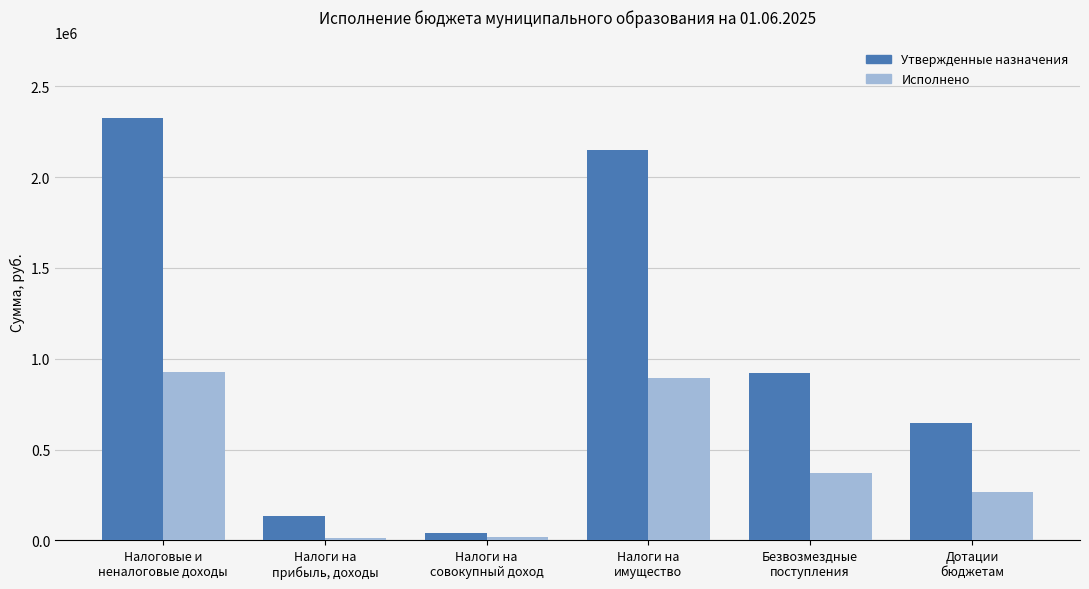

What is the maximum value for Утвержденные назначения?

2324500